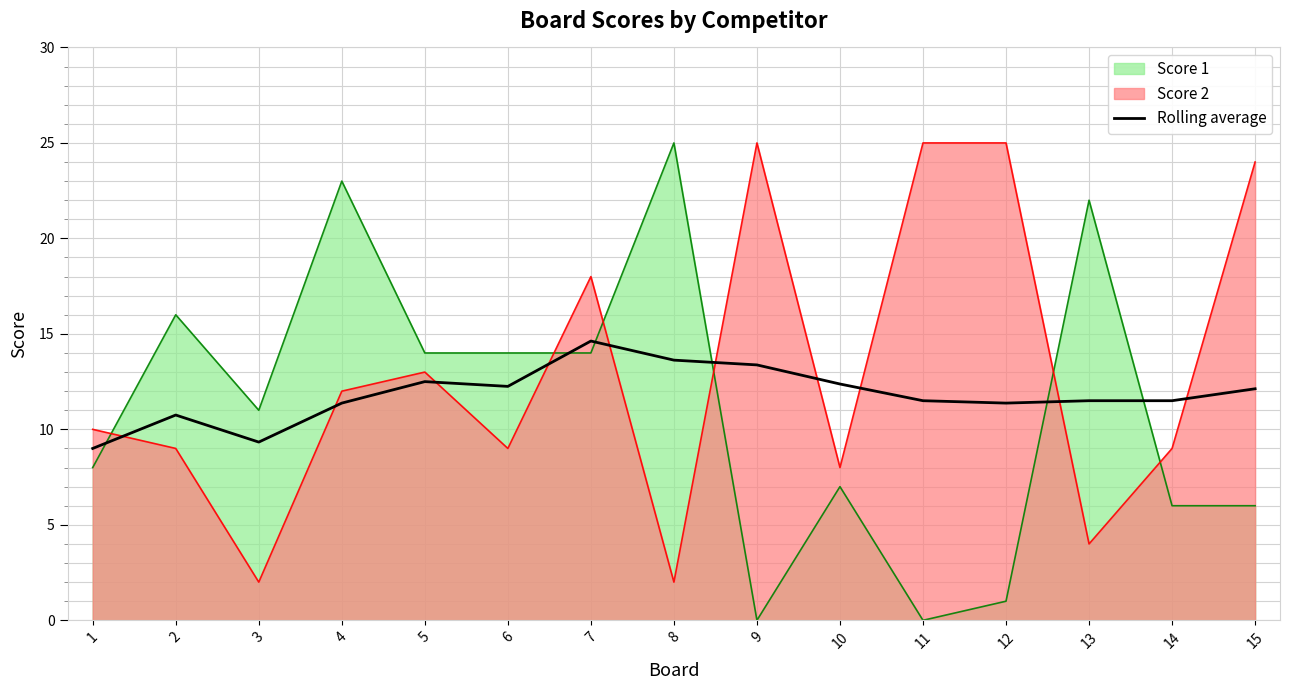

What is the greatest value displayed?

25.0